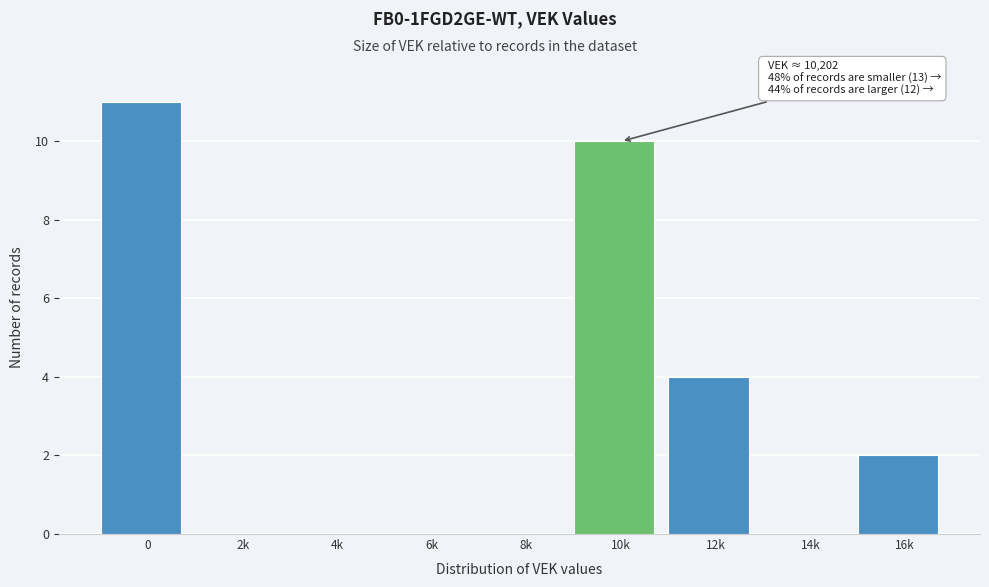

Reading left to right, what are all the values shown in this chart?

0=11	2k=0	4k=0	6k=0	8k=0	10k=10	12k=4	14k=0	16k=2